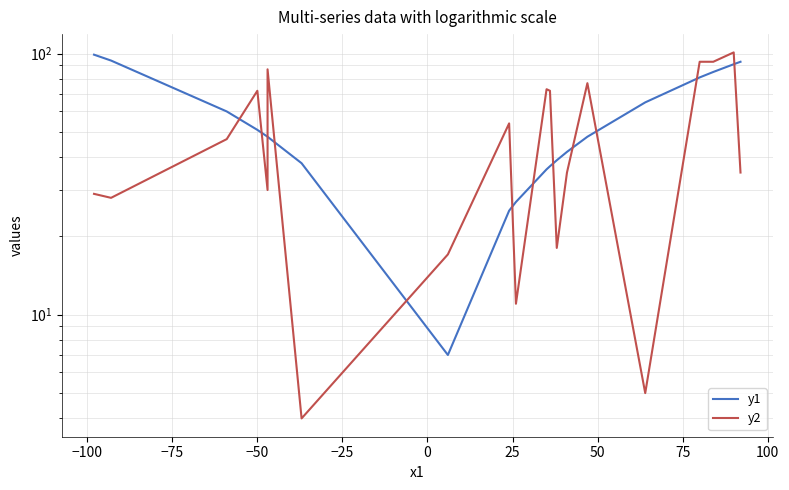

How many values in the y1 series are below 48?

8